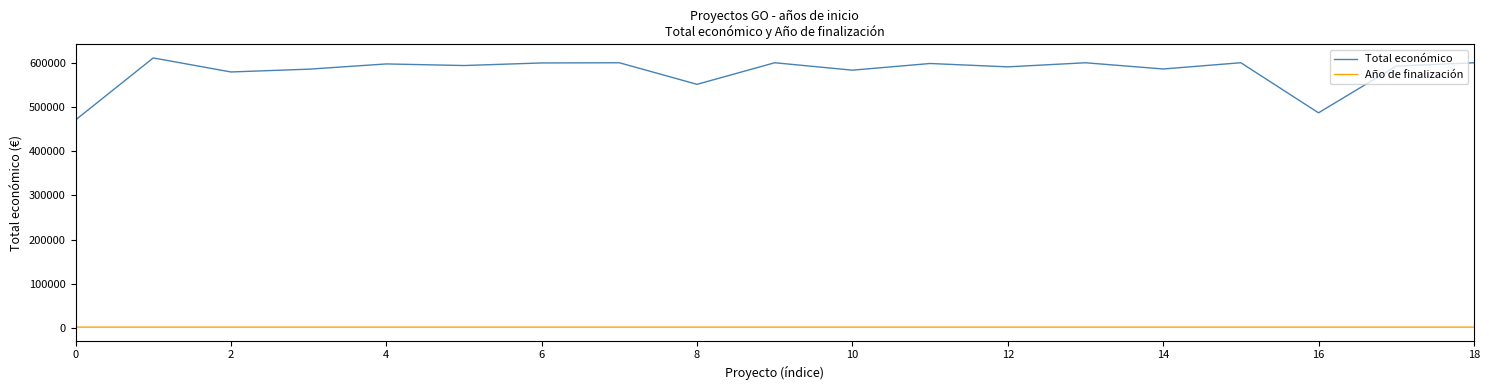

What is the maximum value for Total económico?

610889